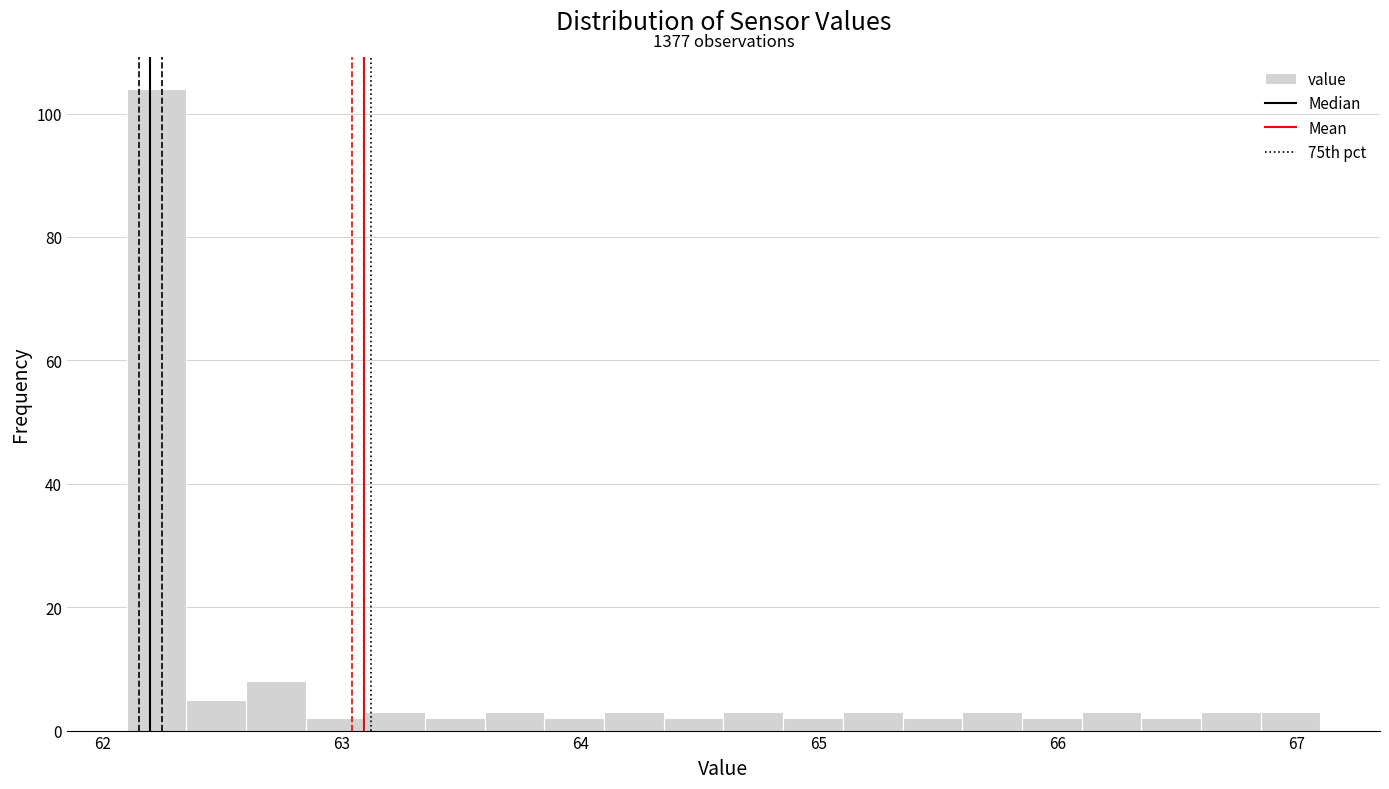

Read against the x-axis, roughly where is the centre of the tallest bar?

62.2